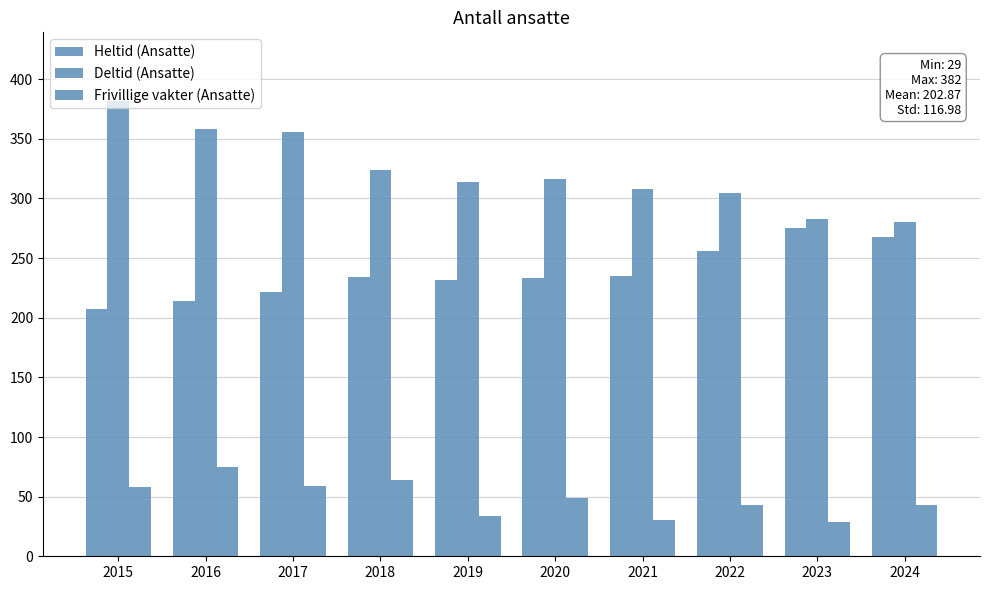

Does the chart contain stacked bars?

No